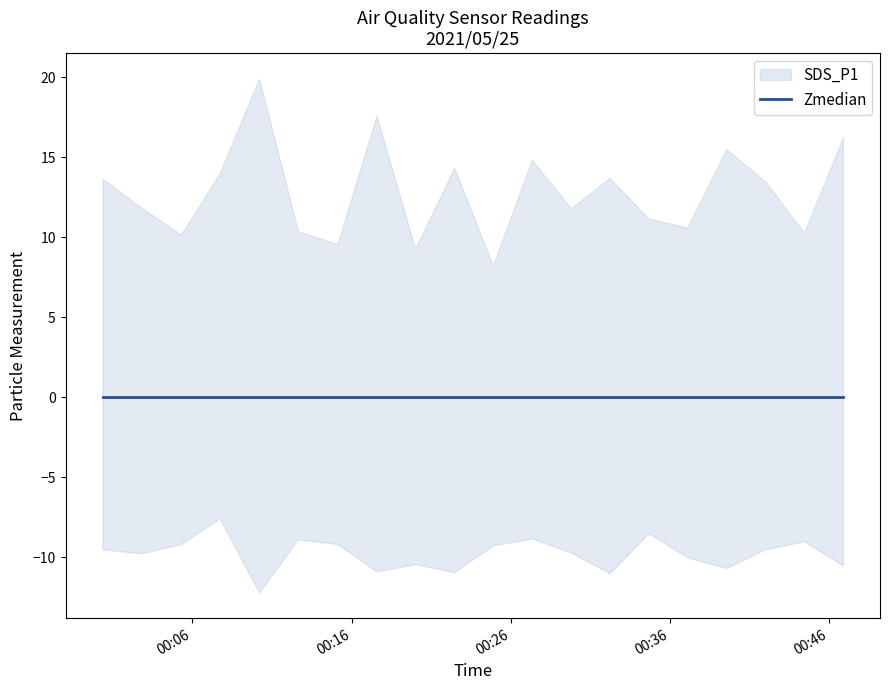

What value does the SDS_P1 series have at 2021/05/25 00:07:43?

14.0